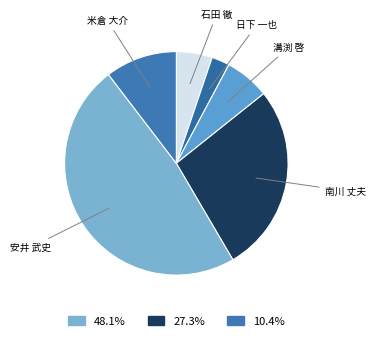

Does 米倉 大介 account for over 50% of the chart?

No